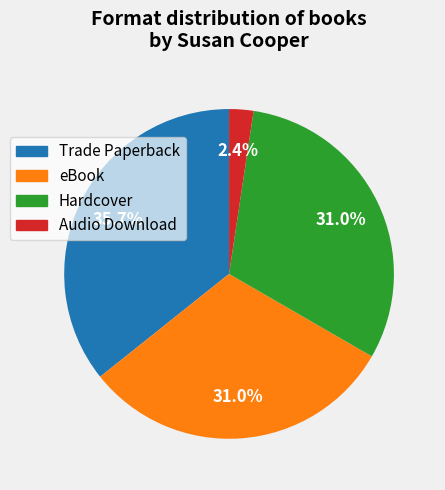

Which category has the biggest portion of the pie?

Trade Paperback